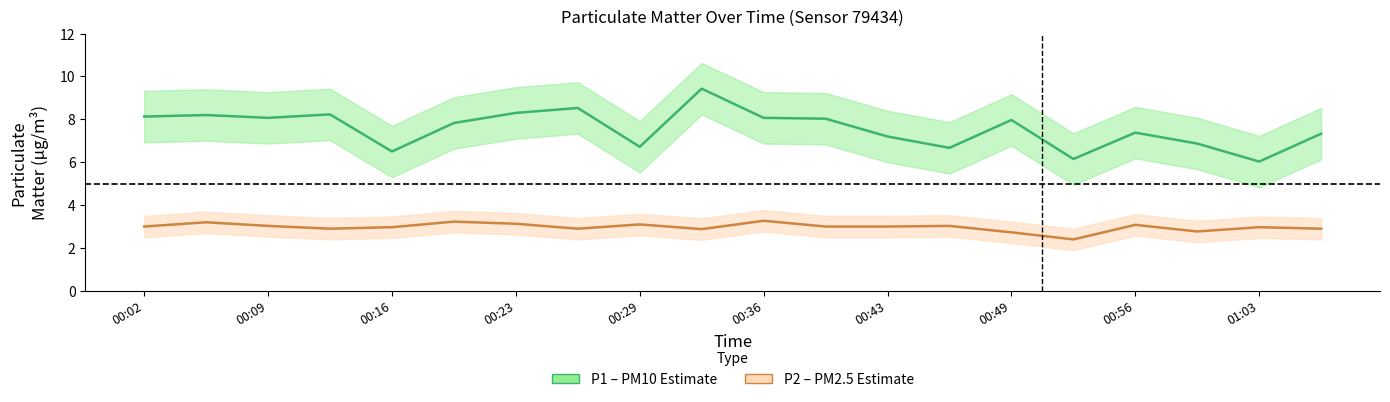

Count the number of data series in this chart.

2